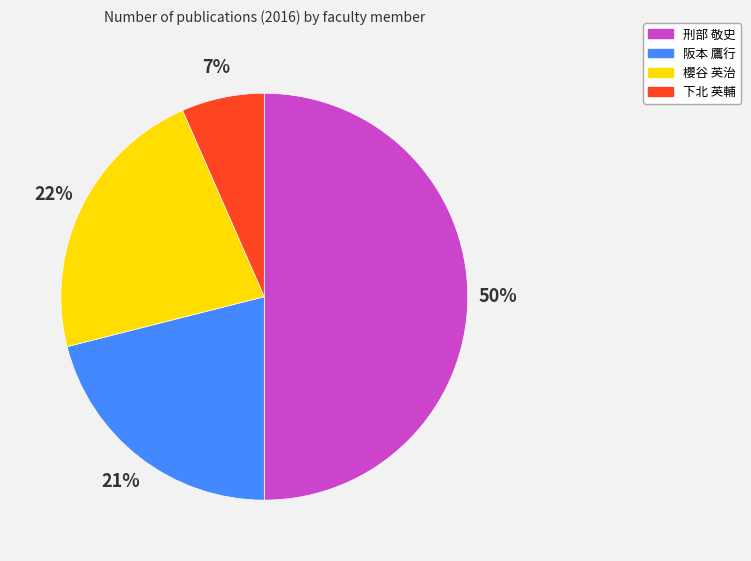

Do 阪本 鷹行 and 櫻谷 英治 together represent more than half of the pie?

No